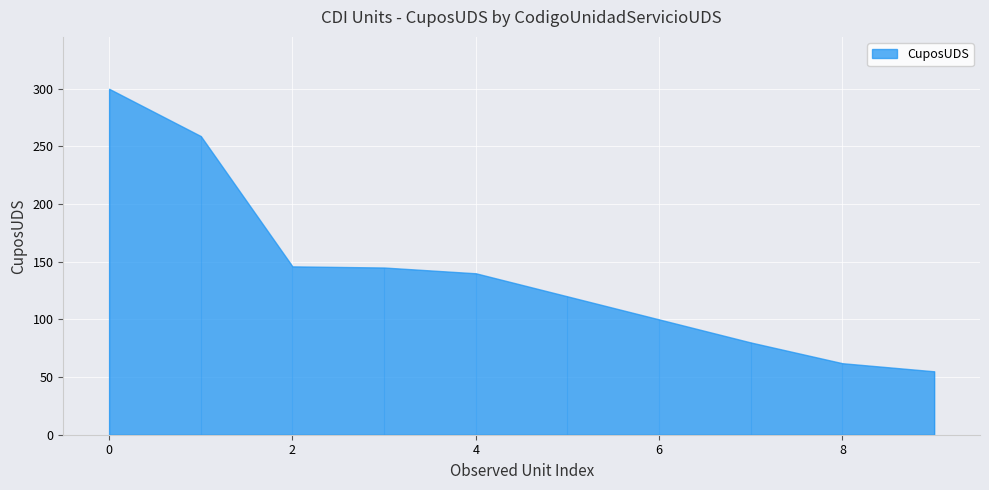

How many data points does each series have?

10